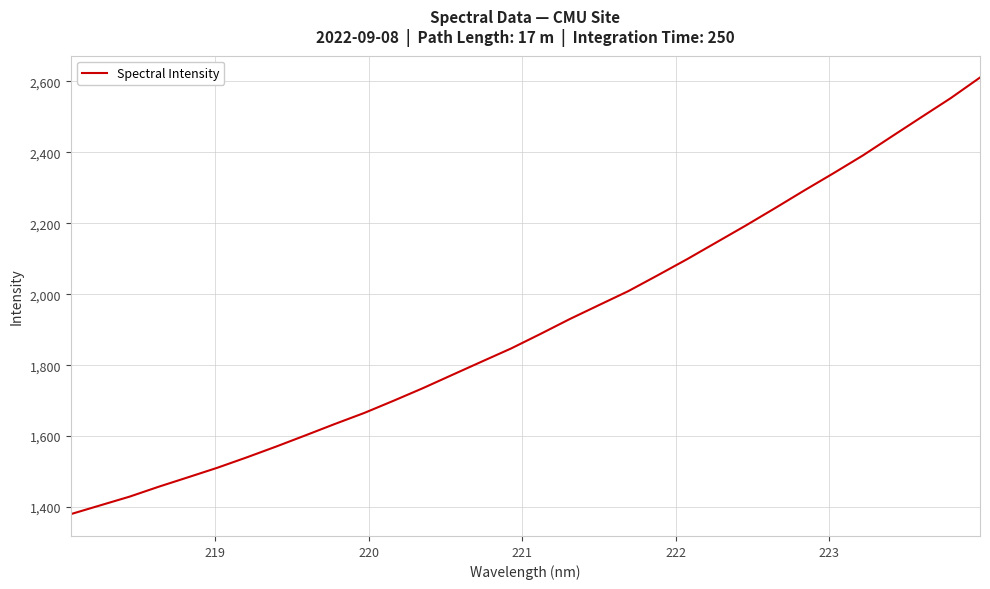

Reading right to left, list all the values displayed in this chart.

2610.7	2552.6	2499.0	2445.2	2391.0	2341.0	2292.3	2242.3	2193.3	2145.9	2098.5	2053.2	2008.7	1969.3	1929.8	1887.8	1846.9	1809.9	1772.7	1735.3	1699.8	1665.4	1634.4	1602.3	1570.7	1540.3	1511.0	1484.1	1457.5	1429.3	1404.7	1380.1